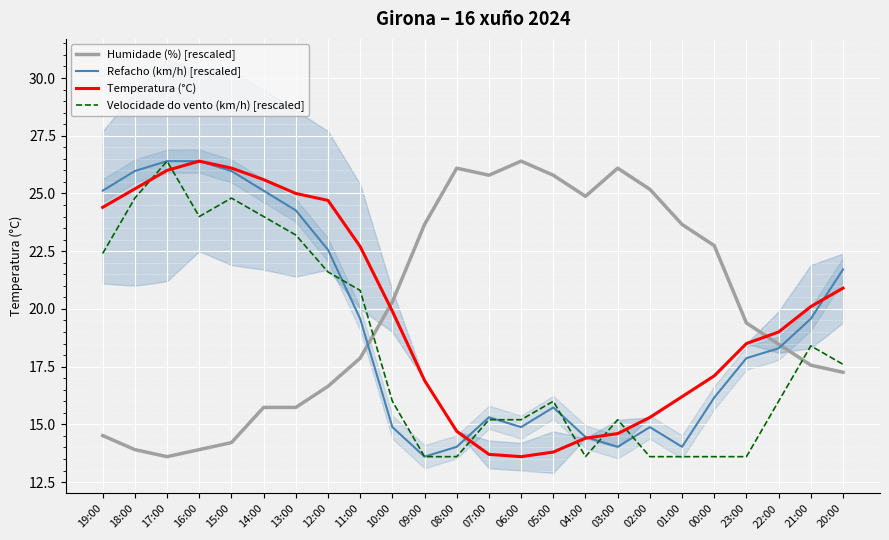

How many data points in Velocidade do vento (km/h) [rescaled] are above 16?

11